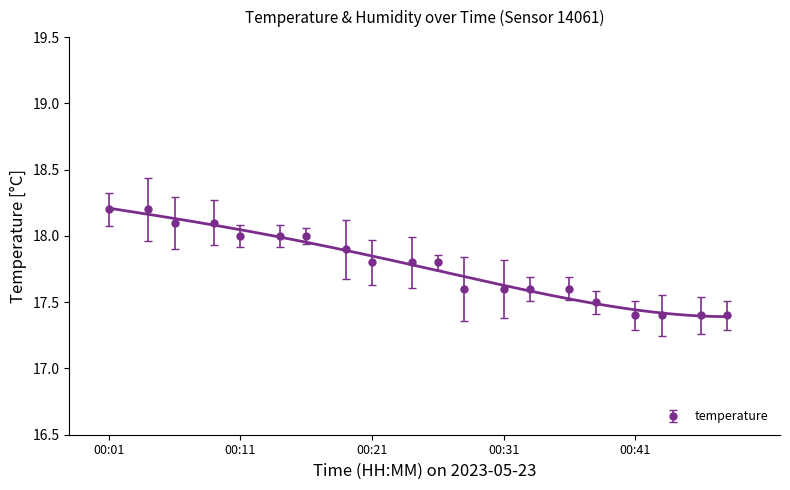

Where is the data nearest to the value 17?

00:41